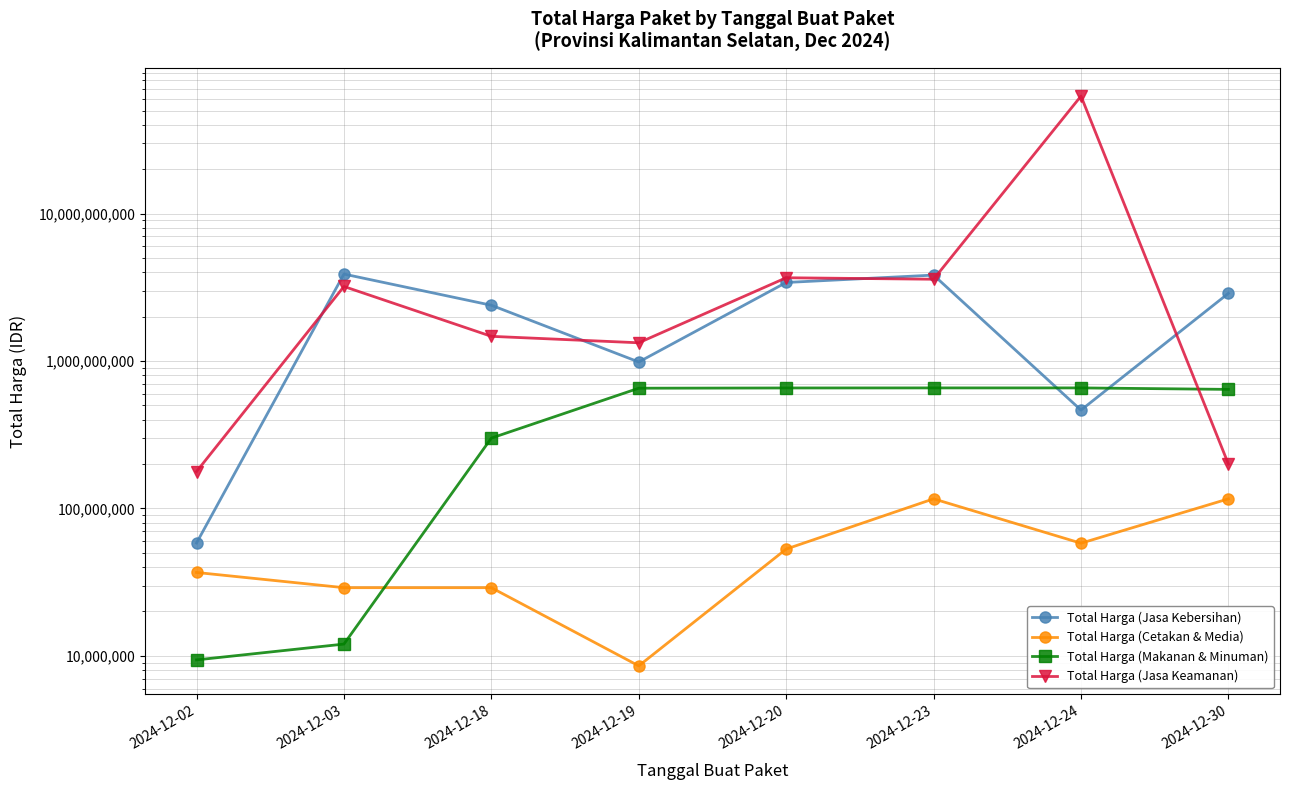

At which label does Total Harga (Makanan & Minuman) first exceed 654000000?

2024-12-20